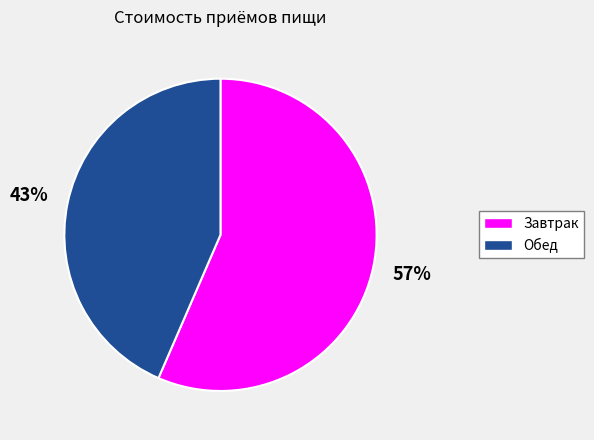

The Обед slice represents 43% of the pie. True or false?

True